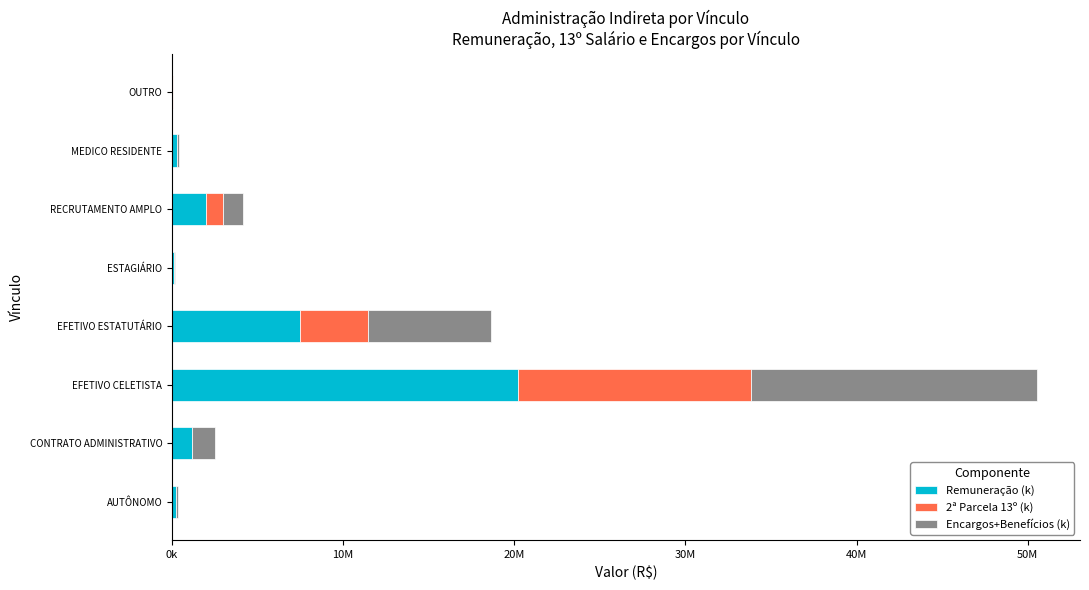

What are all the series names shown in the legend?

Remuneração (k), 2ª Parcela 13º (k), Encargos+Benefícios (k)